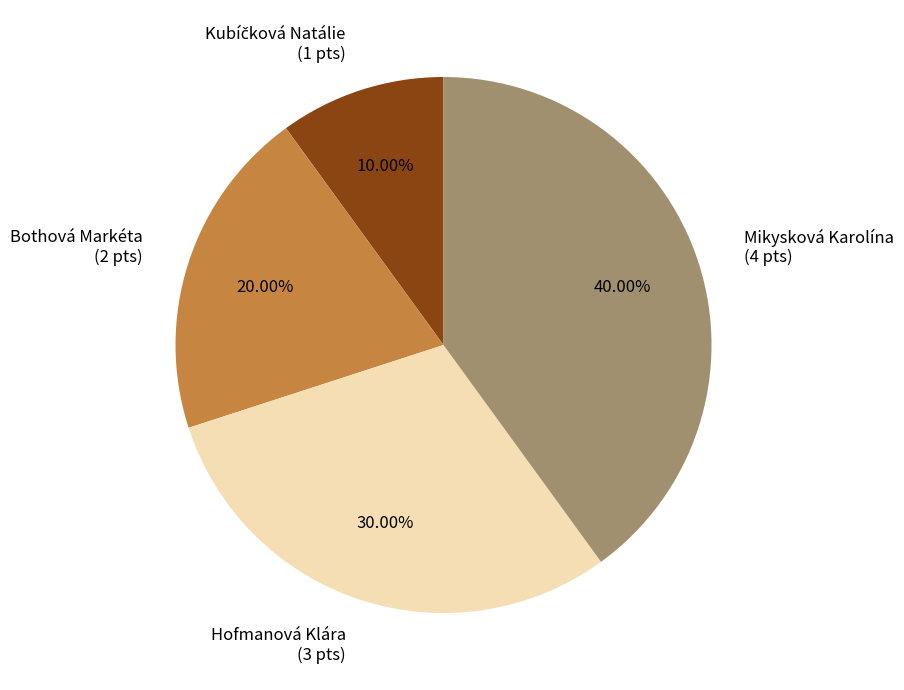

Does Hofmanová Klára represent more than half of the total?

No